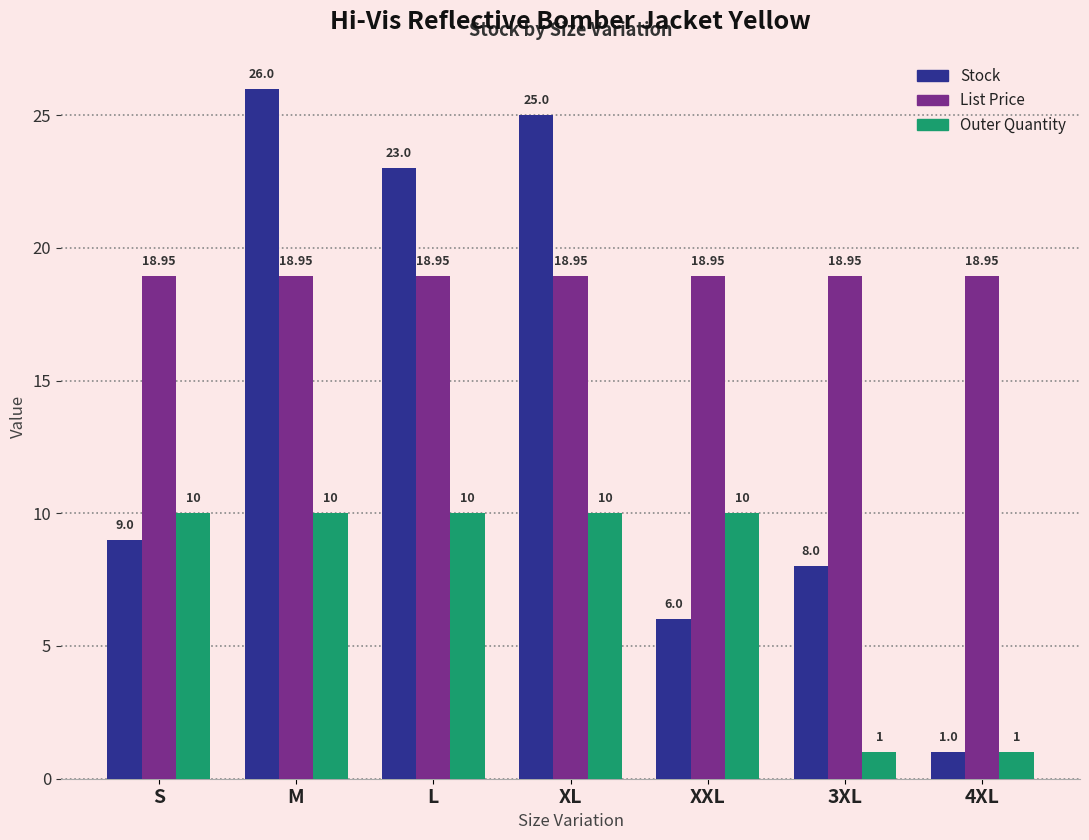

At which category does the chart reach its peak across all series?

M